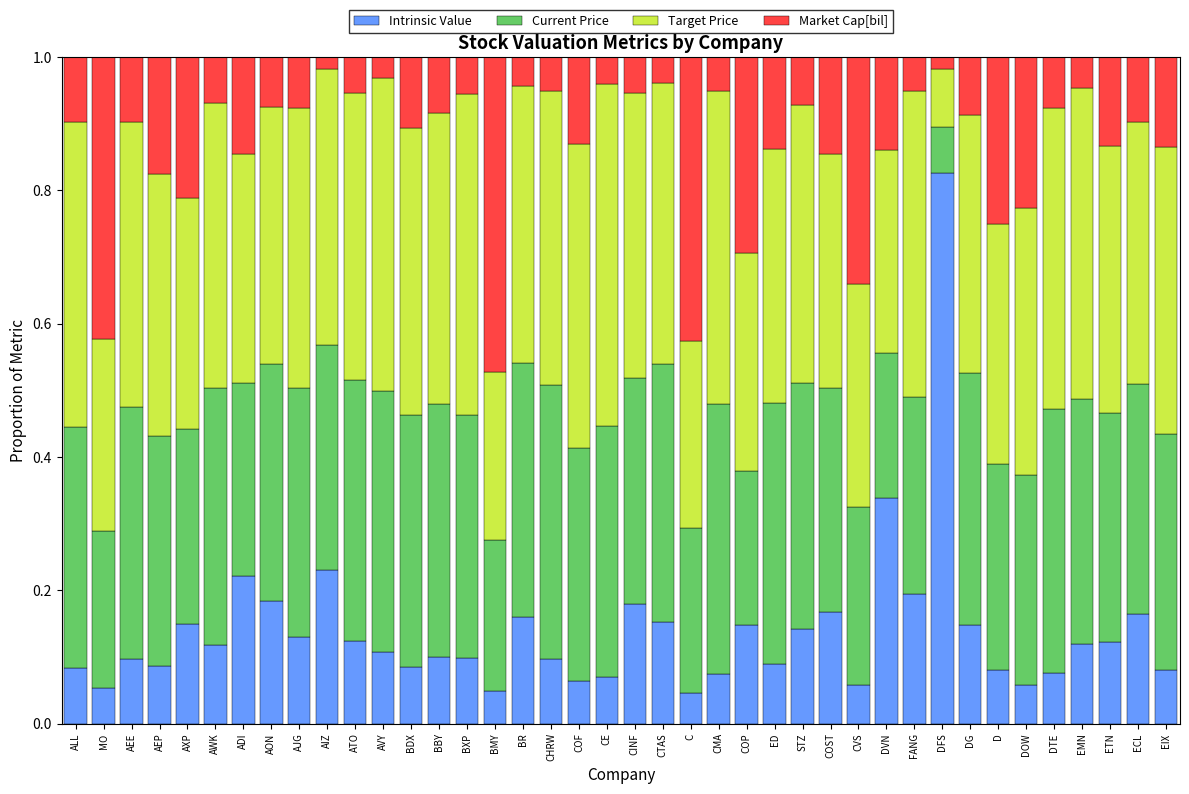

What is the total value across all series at COST?

1.0